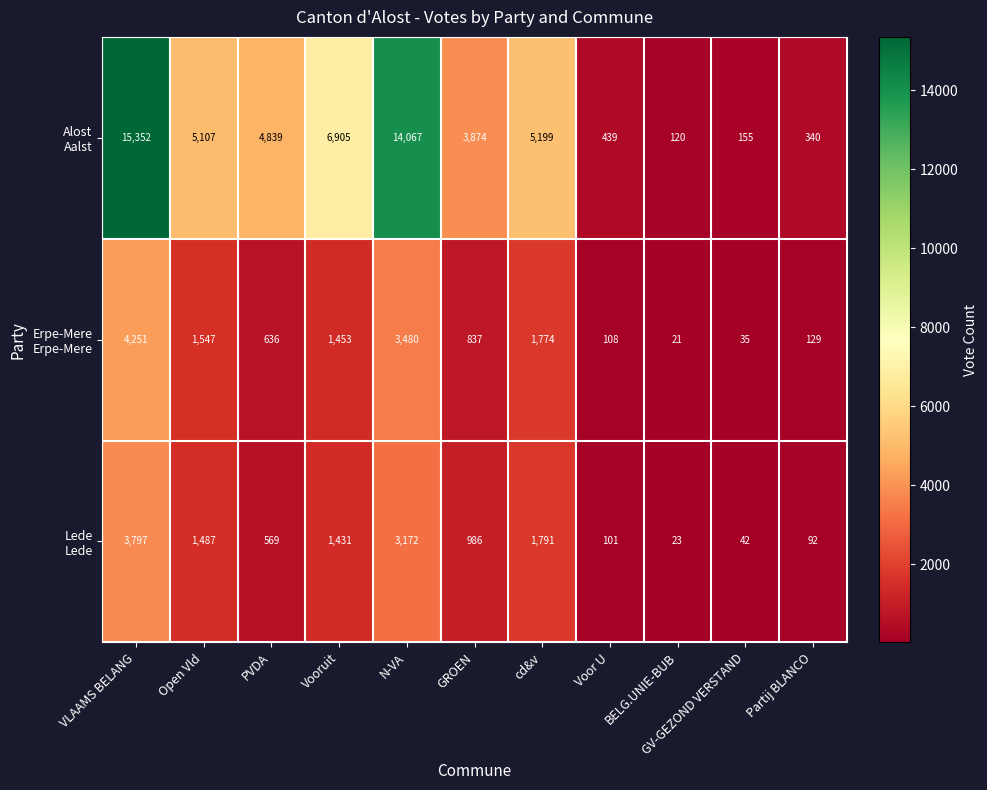

At which category is the sum across all series the highest?

VLAAMS BELANG